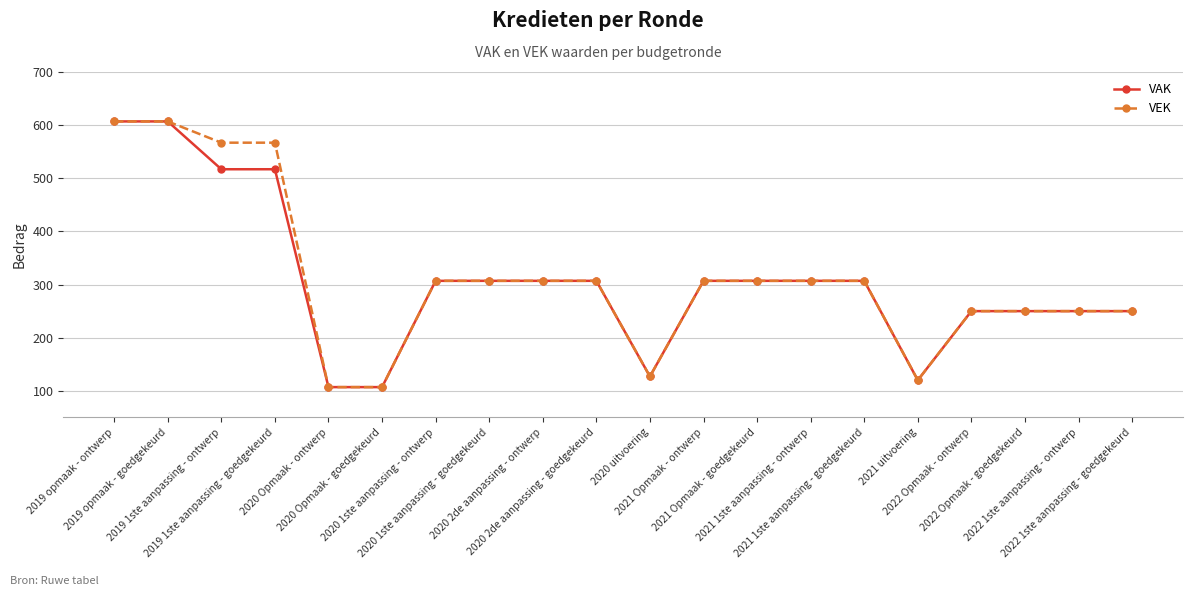

What is the value of the VAK point at the 14th from the left?

307